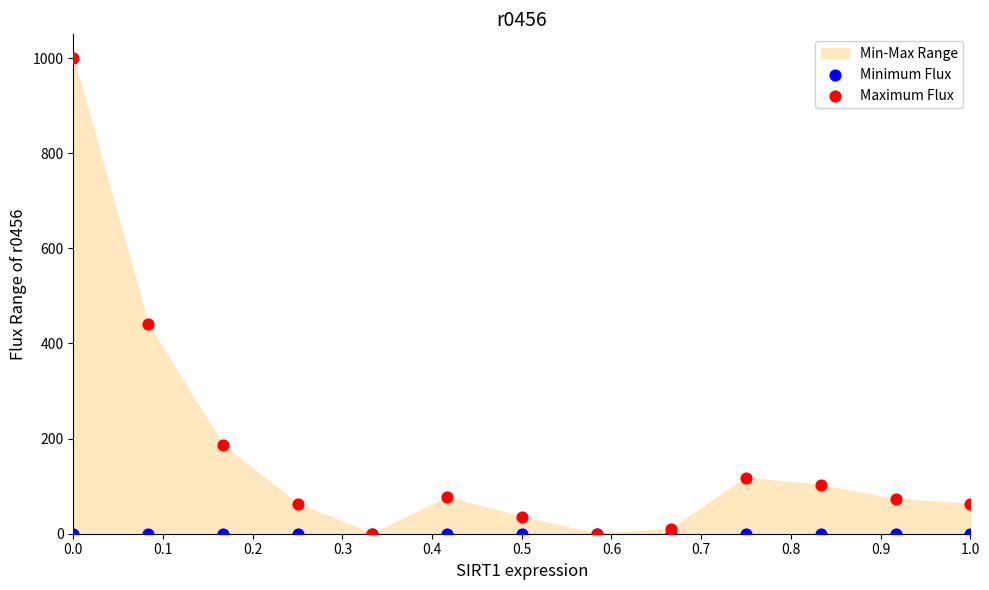

Which series reaches the maximum Y coordinate?

Maximum Flux